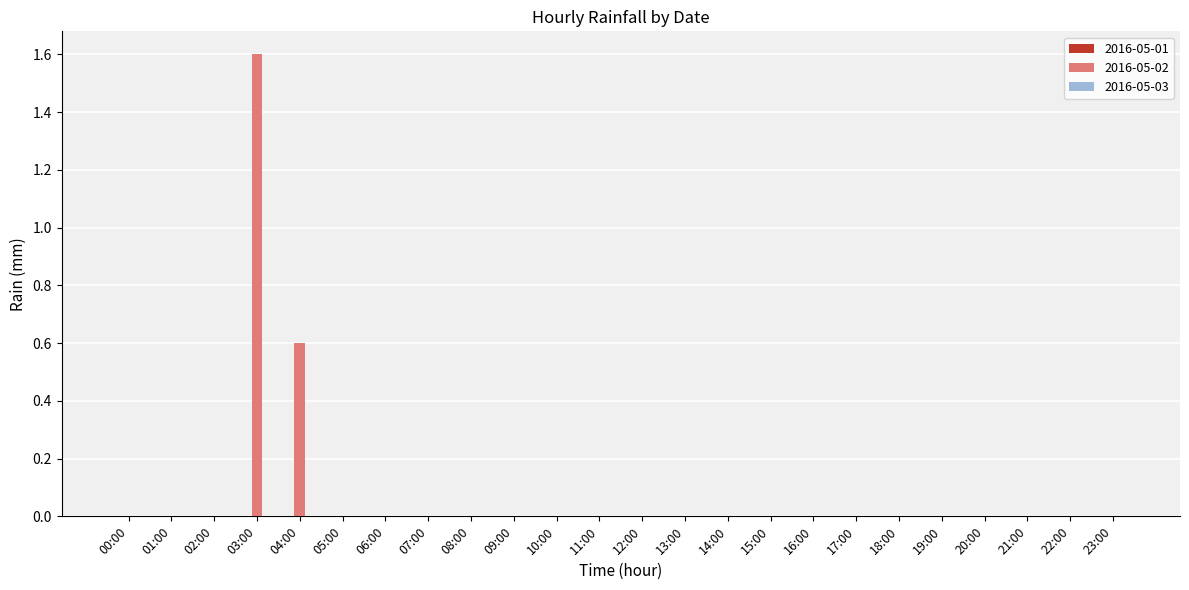

What is the sum of the values at 02:00 and 03:00?

1.6